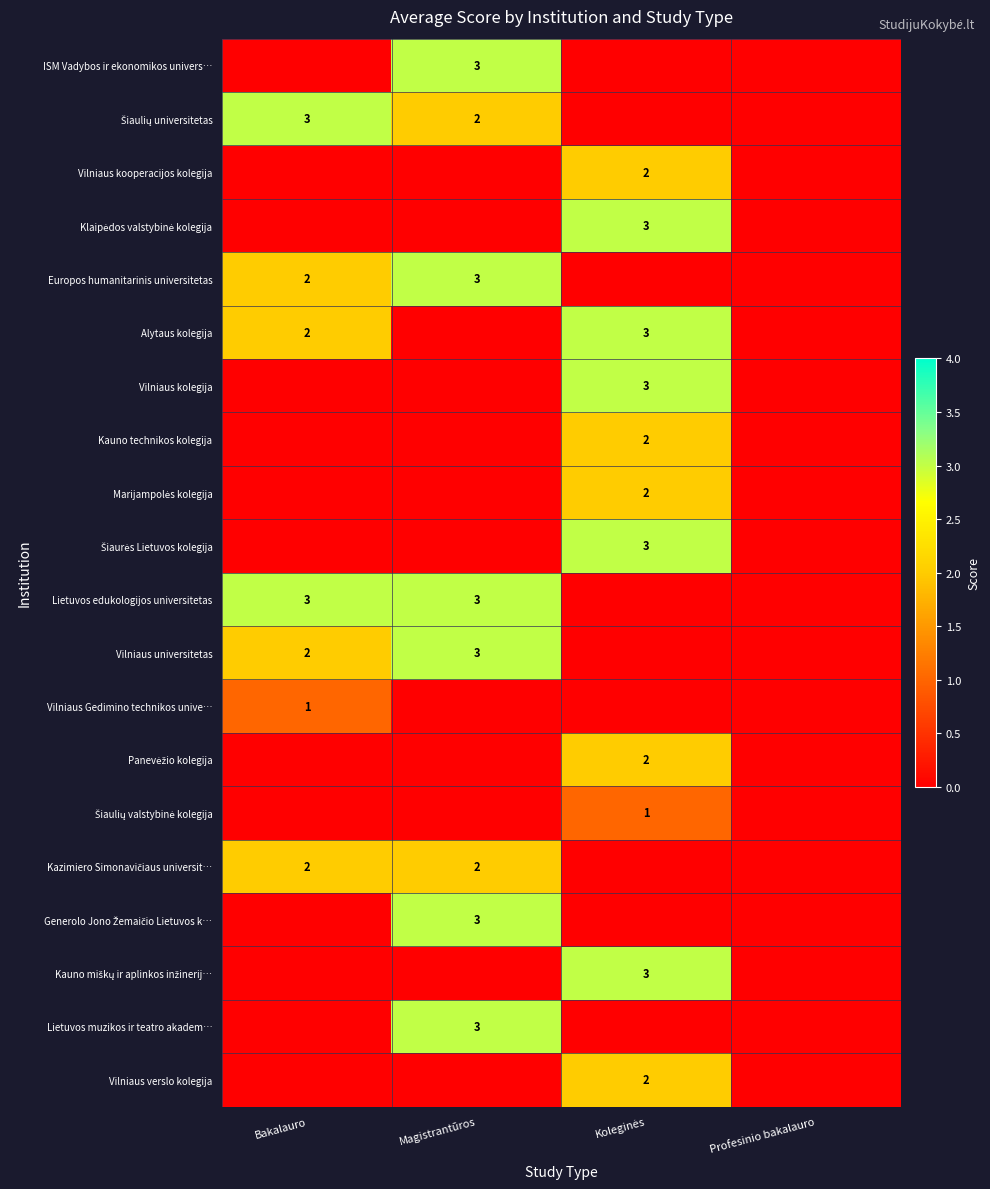

The value of Kauno technikos kolegija at Magistrantūros is 1. True or false?

False